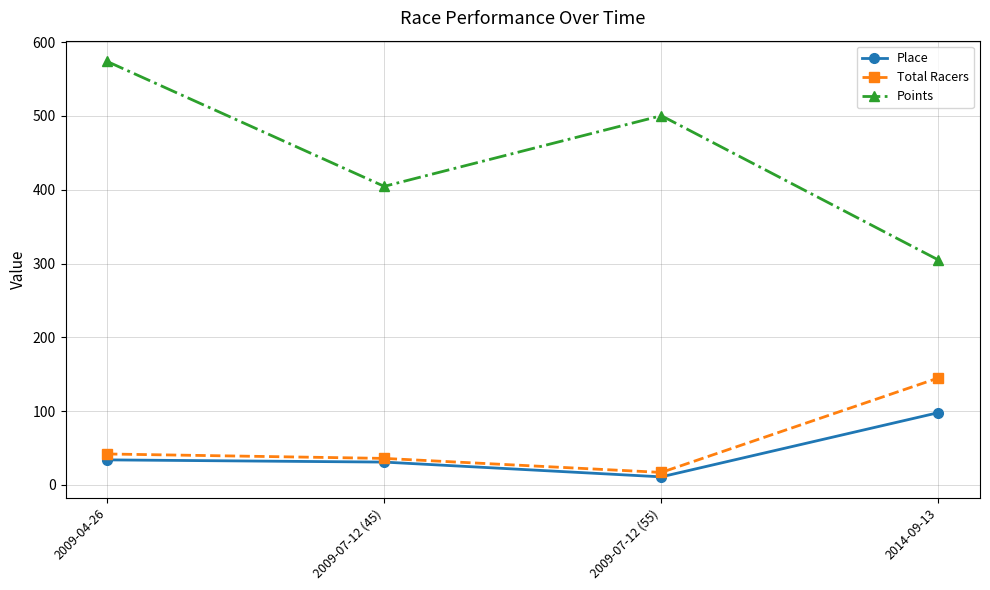

The Points series shows 684.0 at 2009-07-12 (45). True or false?

False